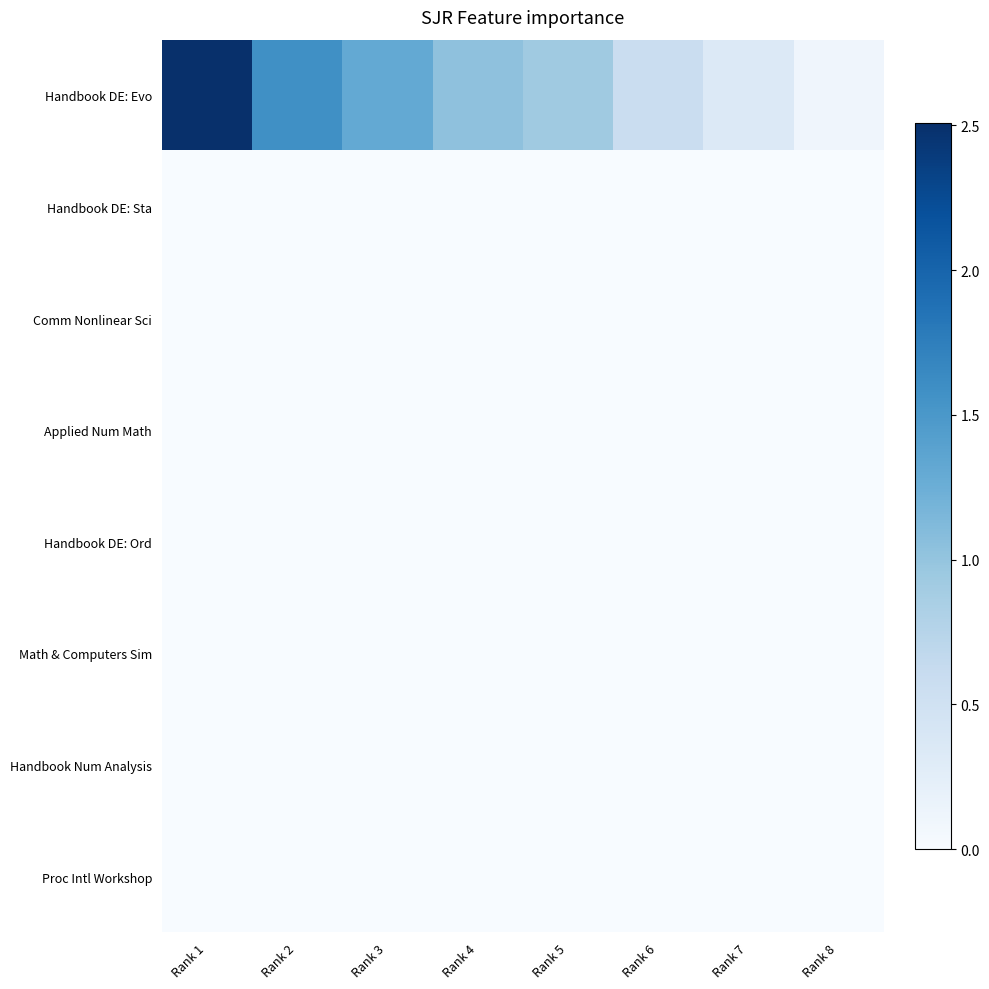

Reading left to right, extract all data points from this chart.

Handbook DE: Evo: Rank 1=2.5	Rank 2=1.6	Rank 3=1.3	Rank 4=1.0	Rank 5=0.9	Rank 6=0.6	Rank 7=0.3	Rank 8=0.1
Handbook DE: Sta: Rank 1=0.0	Rank 2=0.0	Rank 3=0.0	Rank 4=0.0	Rank 5=0.0	Rank 6=0.0	Rank 7=0.0	Rank 8=0.0
Comm Nonlinear Sci: Rank 1=0.0	Rank 2=0.0	Rank 3=0.0	Rank 4=0.0	Rank 5=0.0	Rank 6=0.0	Rank 7=0.0	Rank 8=0.0
Applied Num Math: Rank 1=0.0	Rank 2=0.0	Rank 3=0.0	Rank 4=0.0	Rank 5=0.0	Rank 6=0.0	Rank 7=0.0	Rank 8=0.0
Handbook DE: Ord: Rank 1=0.0	Rank 2=0.0	Rank 3=0.0	Rank 4=0.0	Rank 5=0.0	Rank 6=0.0	Rank 7=0.0	Rank 8=0.0
Math & Computers Sim: Rank 1=0.0	Rank 2=0.0	Rank 3=0.0	Rank 4=0.0	Rank 5=0.0	Rank 6=0.0	Rank 7=0.0	Rank 8=0.0
Handbook Num Analysis: Rank 1=0.0	Rank 2=0.0	Rank 3=0.0	Rank 4=0.0	Rank 5=0.0	Rank 6=0.0	Rank 7=0.0	Rank 8=0.0
Proc Intl Workshop: Rank 1=0.0	Rank 2=0.0	Rank 3=0.0	Rank 4=0.0	Rank 5=0.0	Rank 6=0.0	Rank 7=0.0	Rank 8=0.0